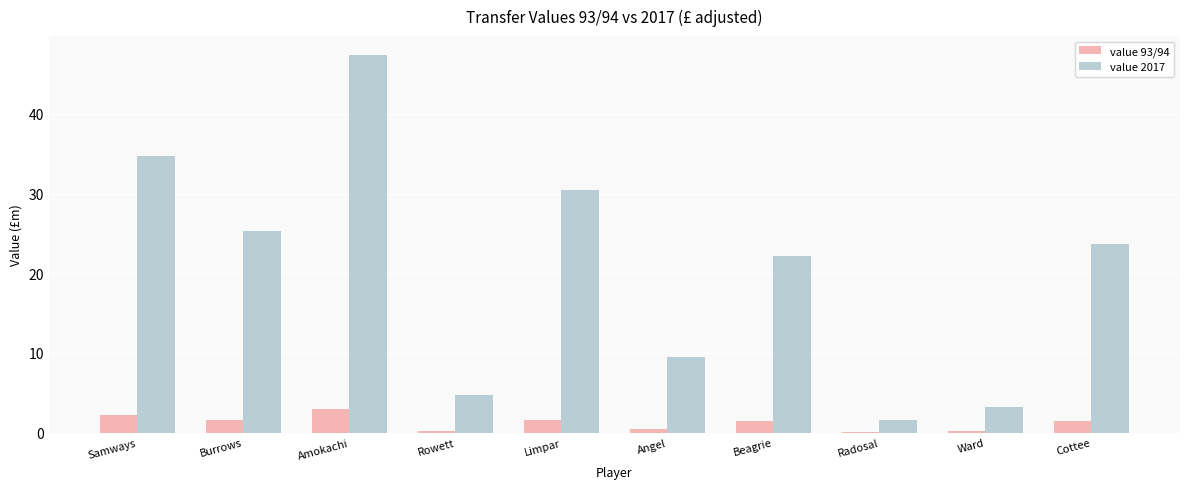

What is the total value across all series at Amokachi?

50.4